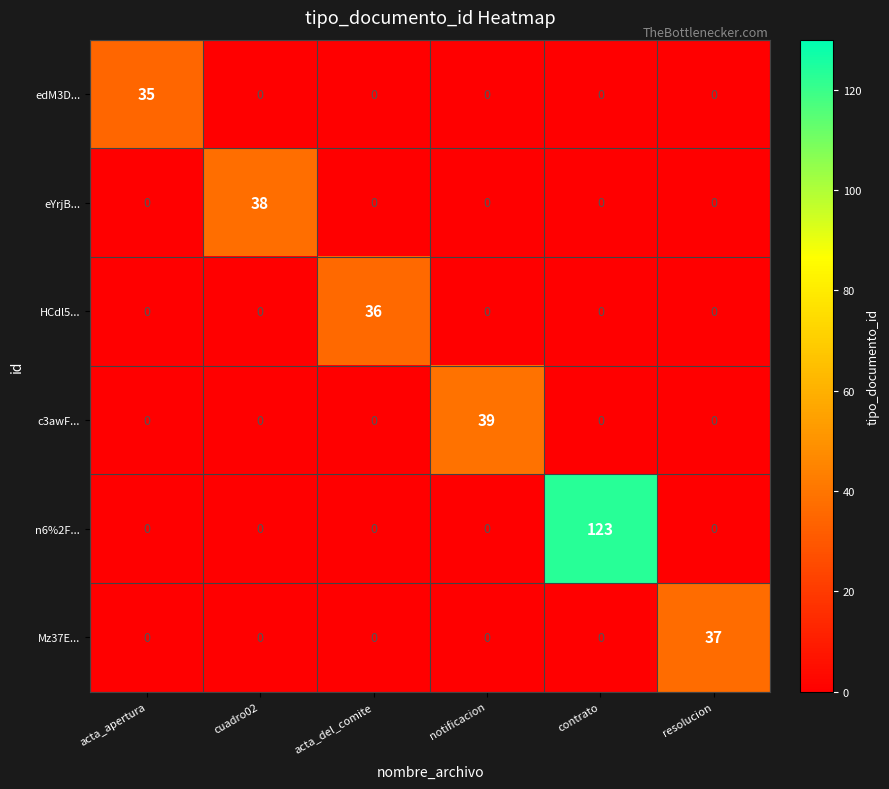

The edM3D... series shows 35 at acta_apertura. True or false?

True